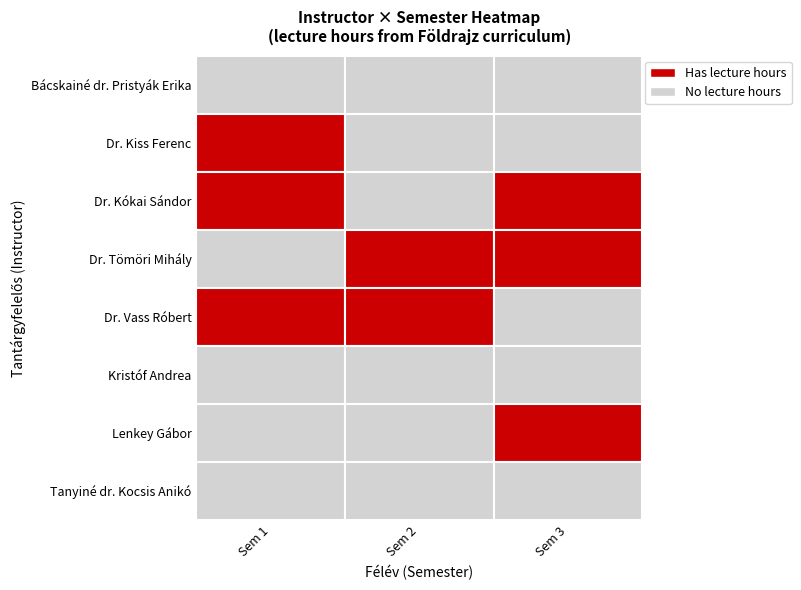

Between 4 and 9, which is larger?

9